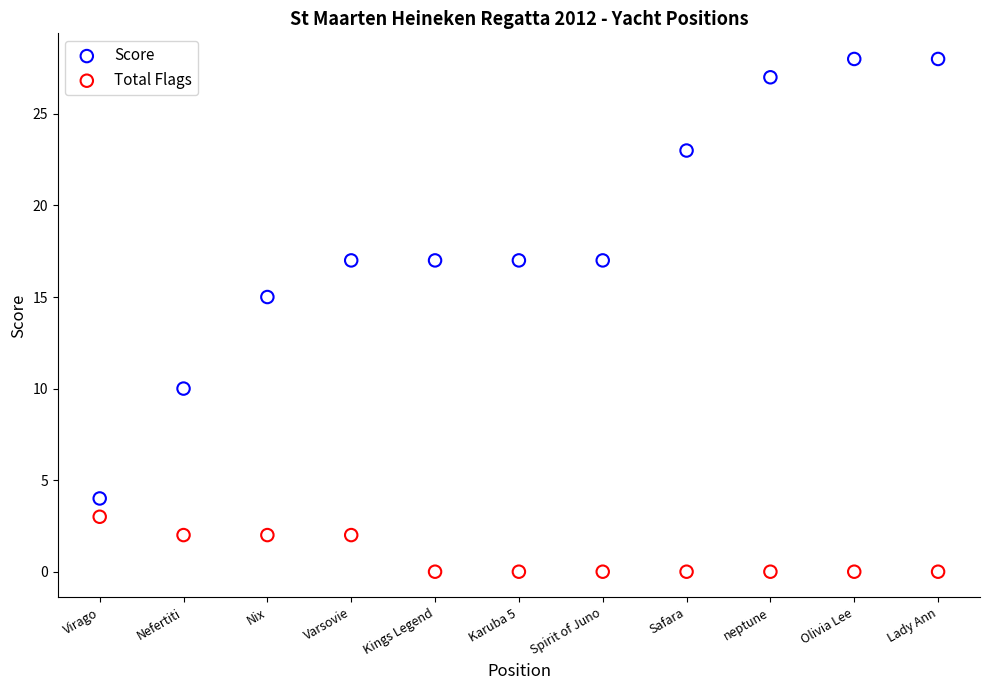

Which series has the widest spread of Y values?

Score